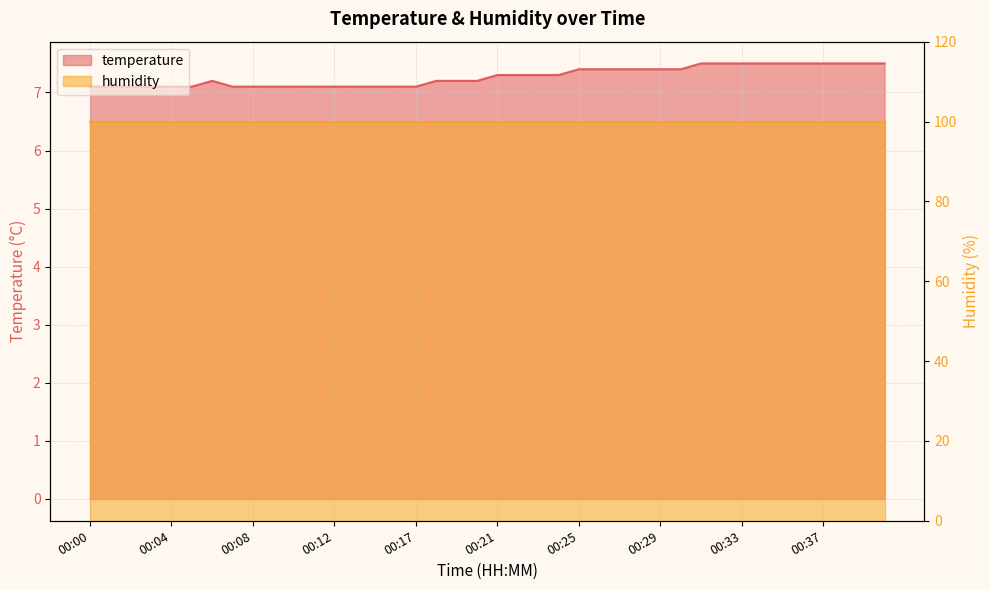

At which category does the chart reach its peak across all series?

00:31